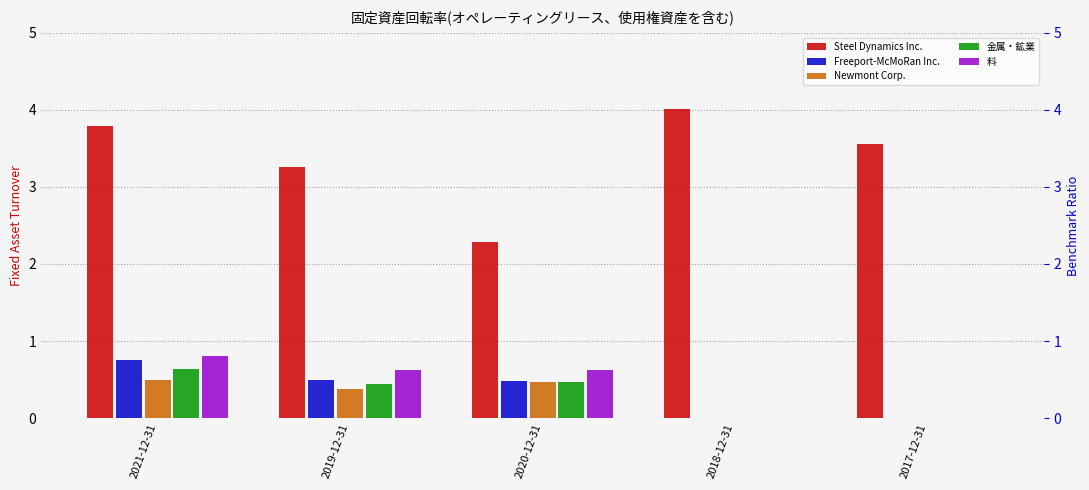

Reading left to right, transcribe all the data shown in this chart.

Steel Dynamics Inc.: 3.8	3.3	2.3	4.0	3.6
Freeport-McMoRan Inc.: 0.8	0.5	0.5	0.0	0.0
Newmont Corp.: 0.5	0.4	0.5	0.0	0.0
金属・鉱業: 0.6	0.4	0.5	0.0	0.0
料: 0.8	0.6	0.6	0.0	0.0